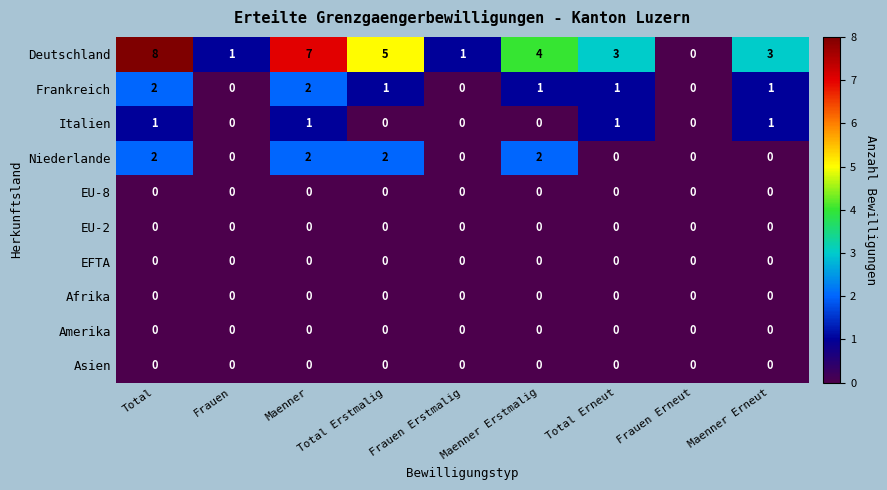

At which label does Deutschland reach its peak?

Total